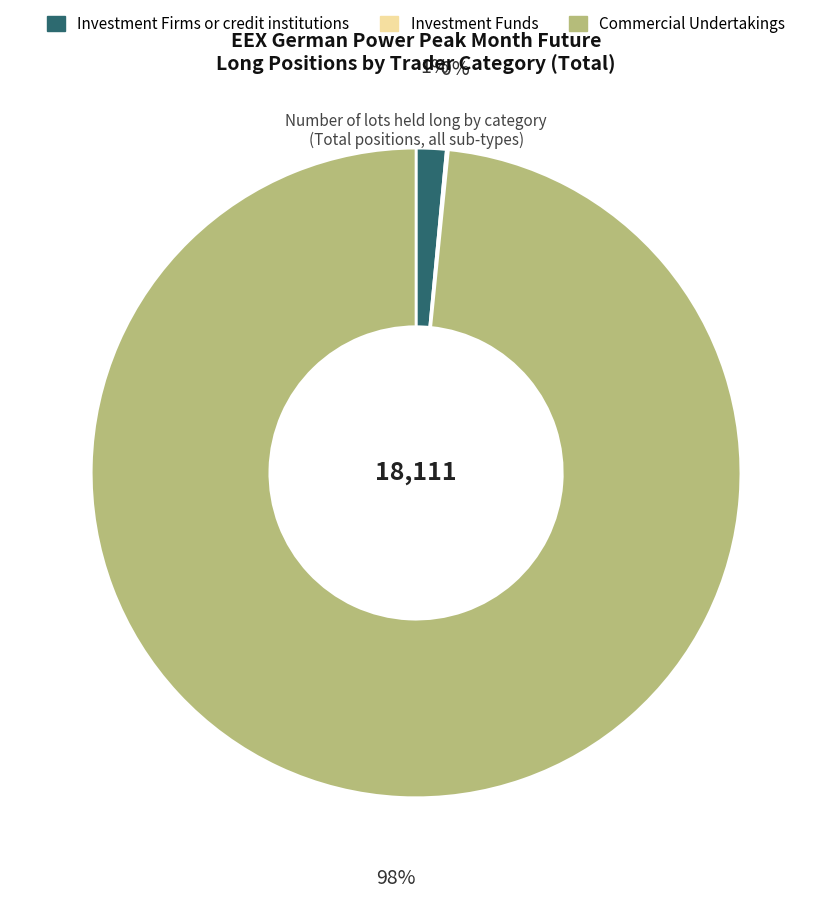

Is it true that Commercial Undertakings is 93% of the pie?

False